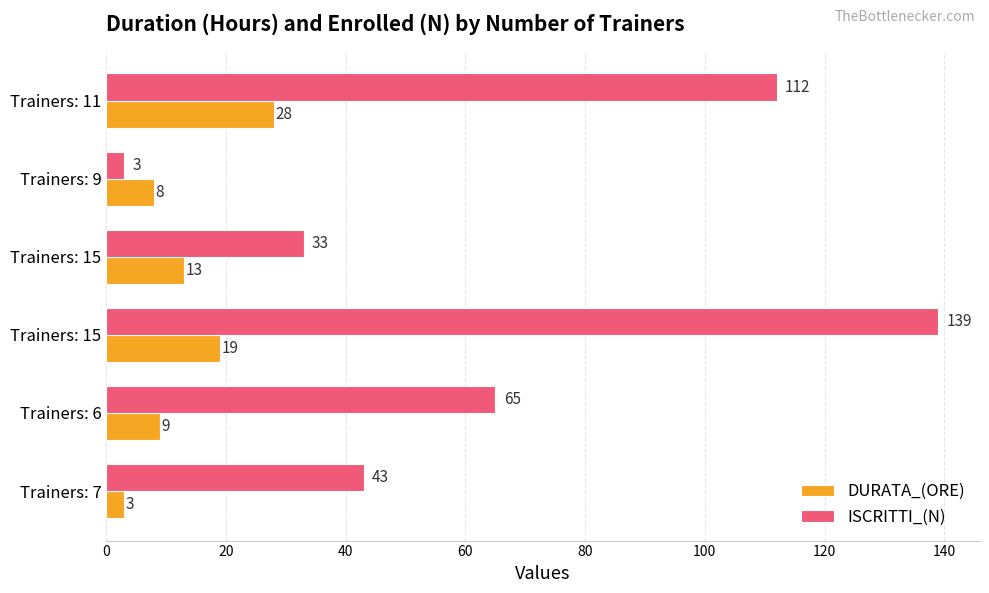

At how many categories does at least one series exceed 62?

3